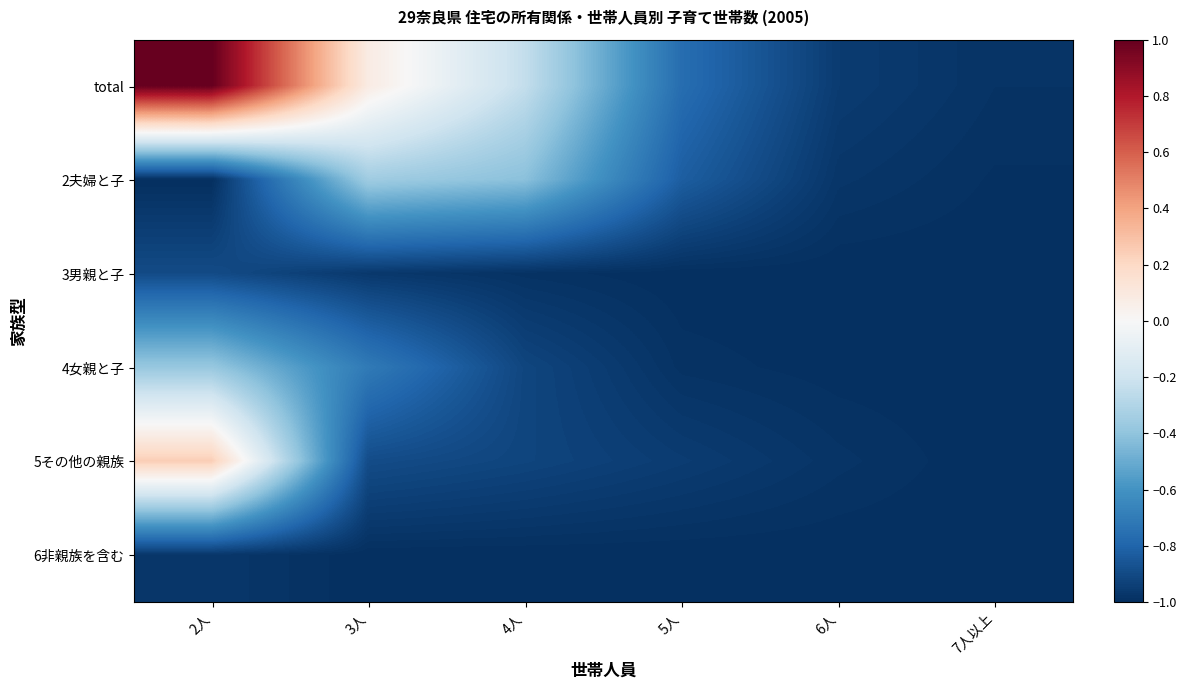

Reading left to right, extract all data points from this chart.

total: 2人=1.0	3人=0.1	4人=-0.2	5人=-0.8	6人=-1.0	7人以上=-1.0
2夫婦と子: 2人=-1.0	3人=-0.4	4人=-0.4	5人=-0.8	6人=-1.0	7人以上=-1.0
3男親と子: 2人=-0.9	3人=-1.0	4人=-1.0	5人=-1.0	6人=-1.0	7人以上=-1.0
4女親と子: 2人=-0.4	3人=-0.7	4人=-0.9	5人=-1.0	6人=-1.0	7人以上=-1.0
5その他の親族: 2人=0.2	3人=-0.9	4人=-0.9	5人=-1.0	6人=-1.0	7人以上=-1.0
6非親族を含む: 2人=-1.0	3人=-1.0	4人=-1.0	5人=-1.0	6人=-1.0	7人以上=-1.0